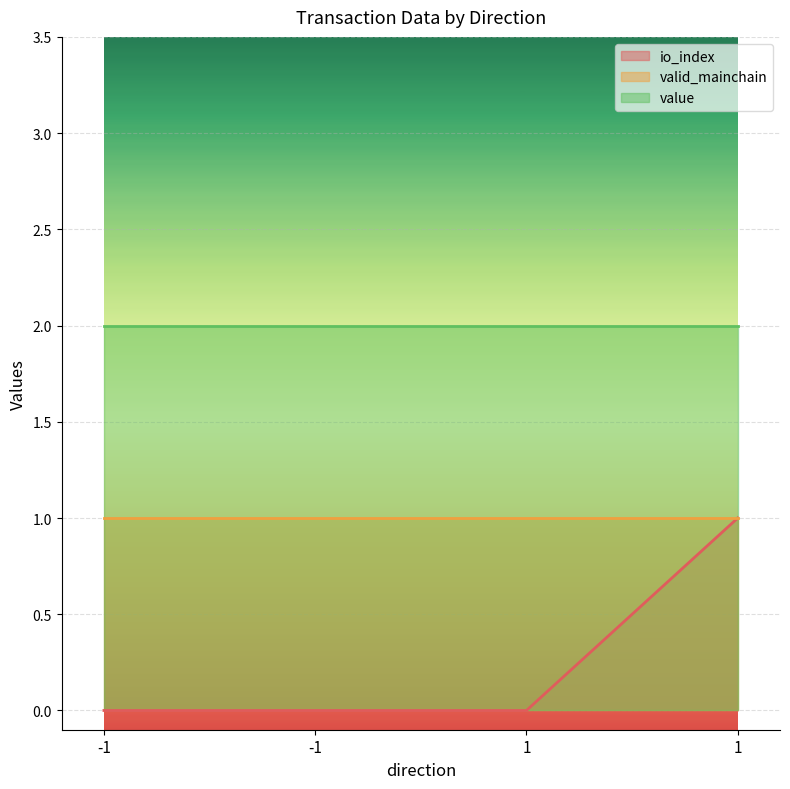

True or false: value and io_index cross at least once.

False